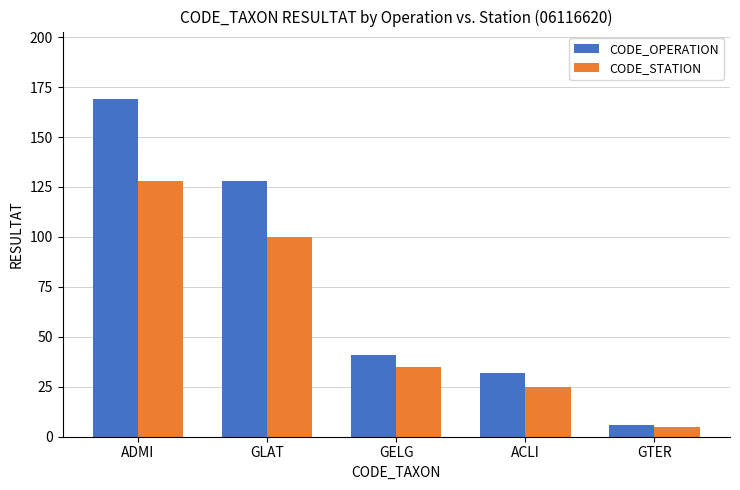

The CODE_STATION series shows 12 at ACLI. True or false?

False